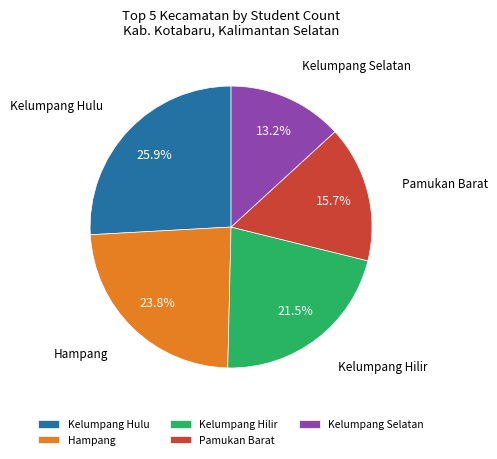

To the nearest percent, what is the difference between the largest and smallest slice percentages?

13%